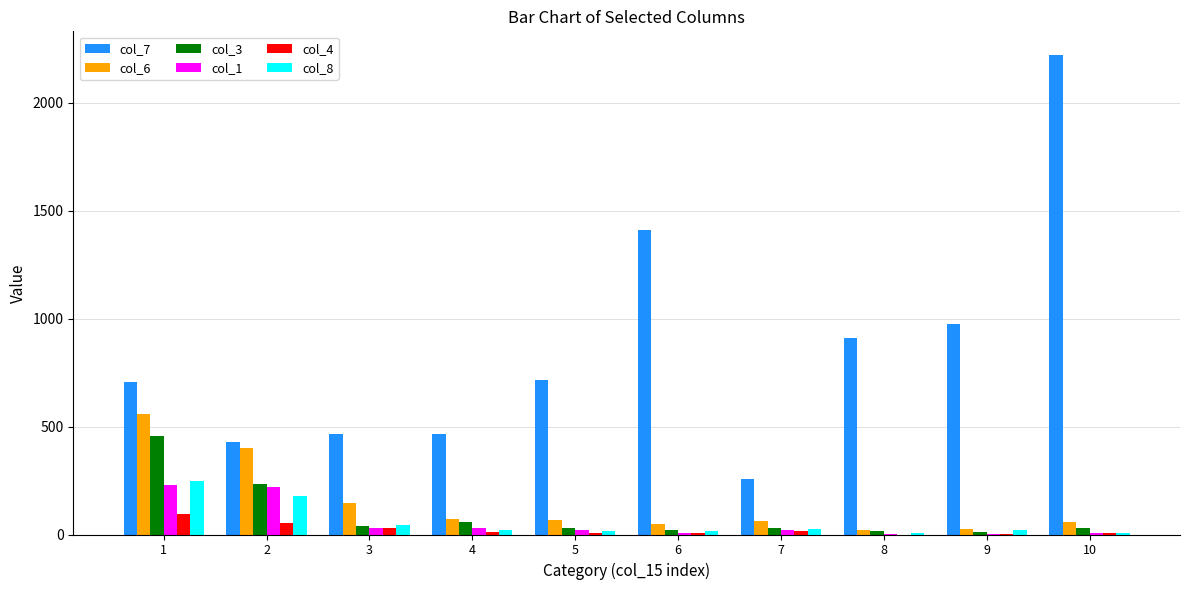

Which series changed the most between 7 and 10?

col_7